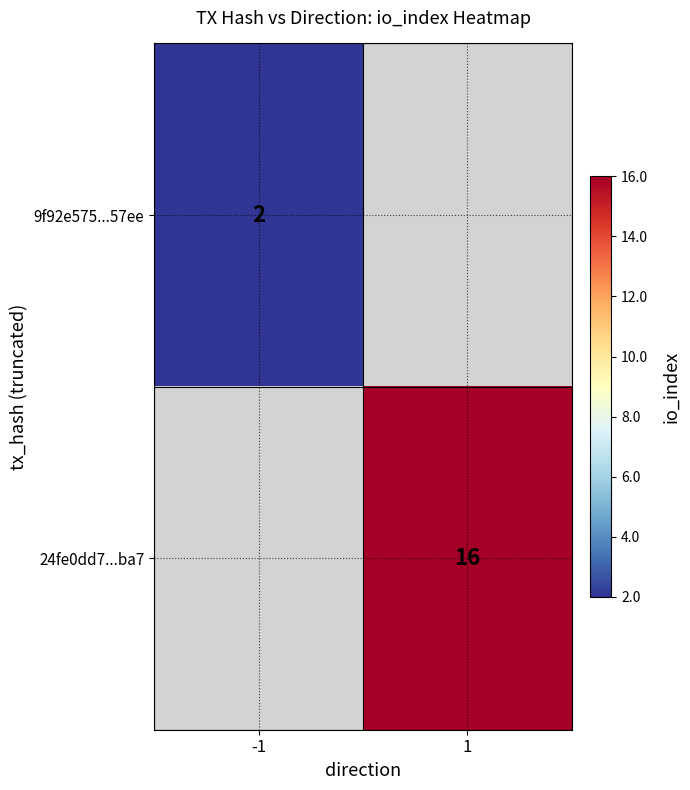

True or false: 9f92e575...57ee has a value of 3 at -1.

False